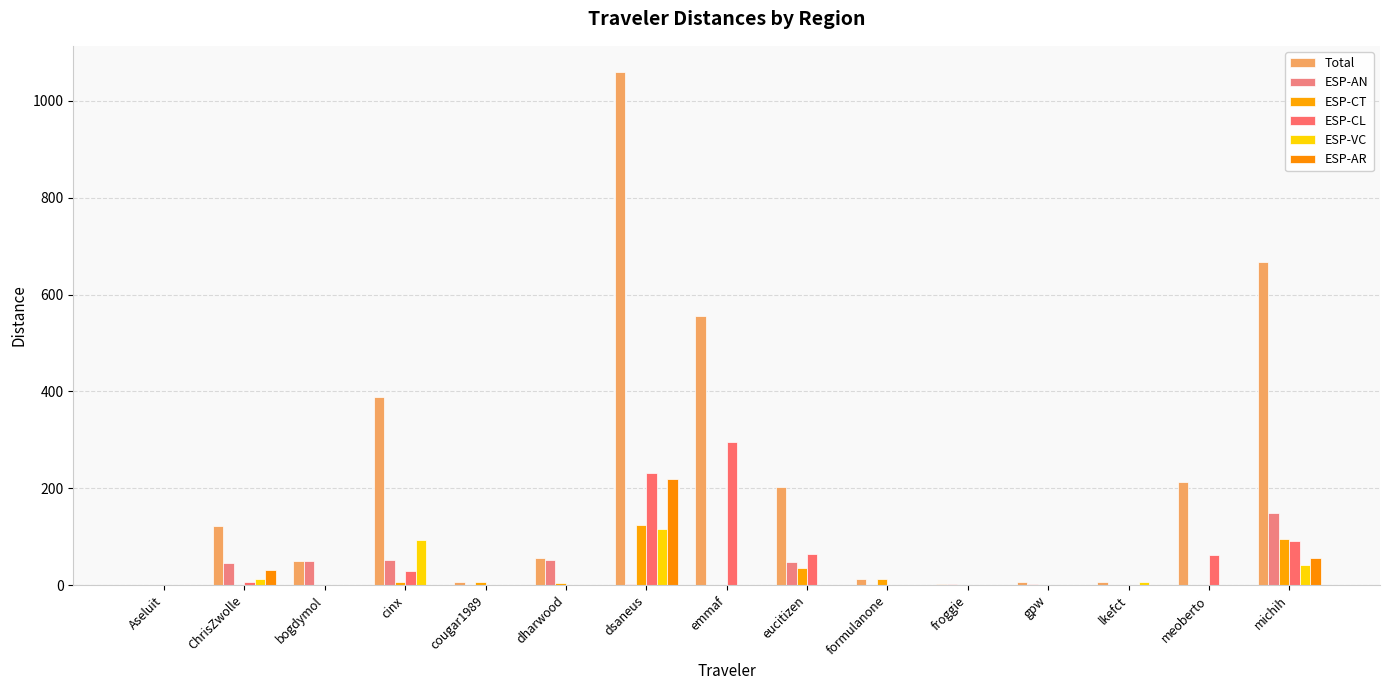

What is the label of the 12th bar from the right?

cinx